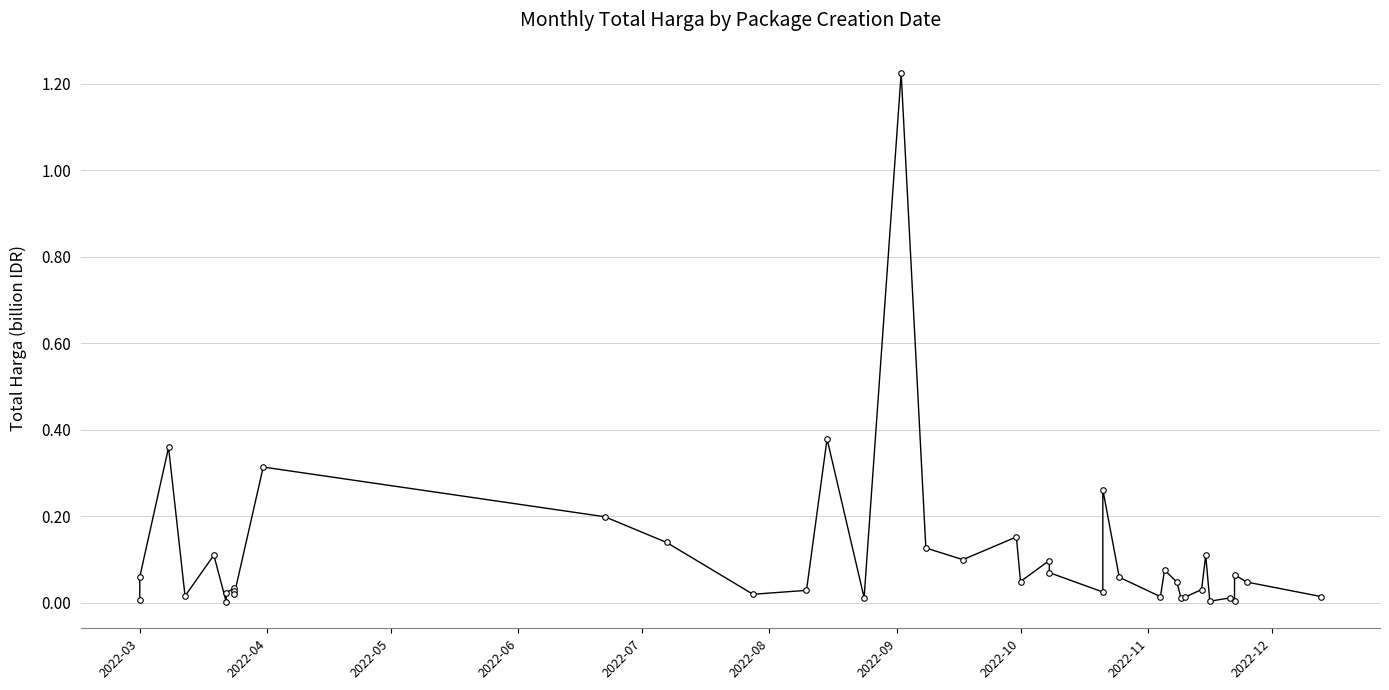

What is the average value?

0.1